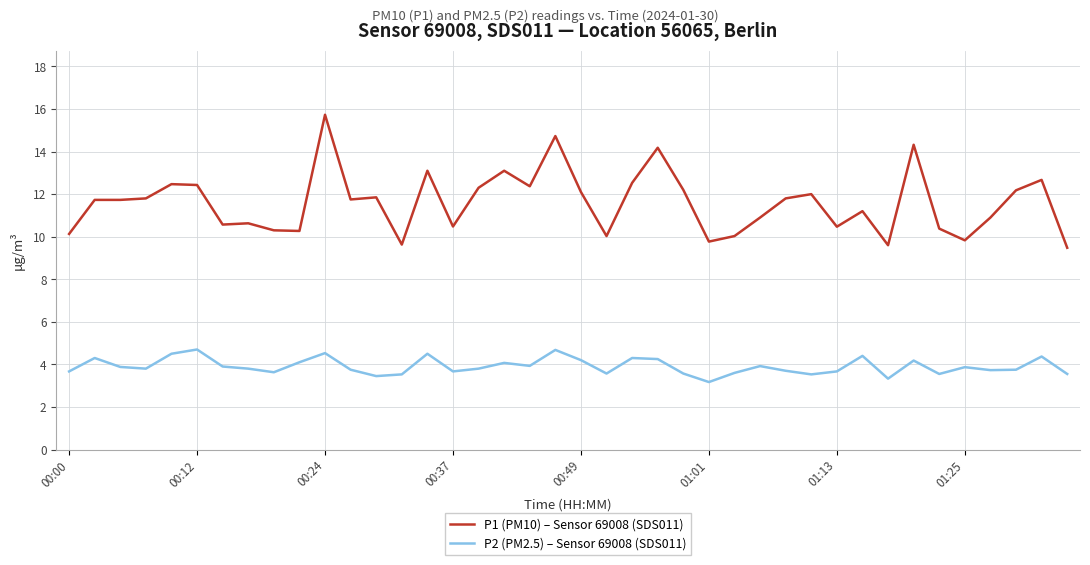

Rank the series by their average value, from lowest to highest.

P2 (PM2.5) – Sensor 69008 (SDS011), P1 (PM10) – Sensor 69008 (SDS011)